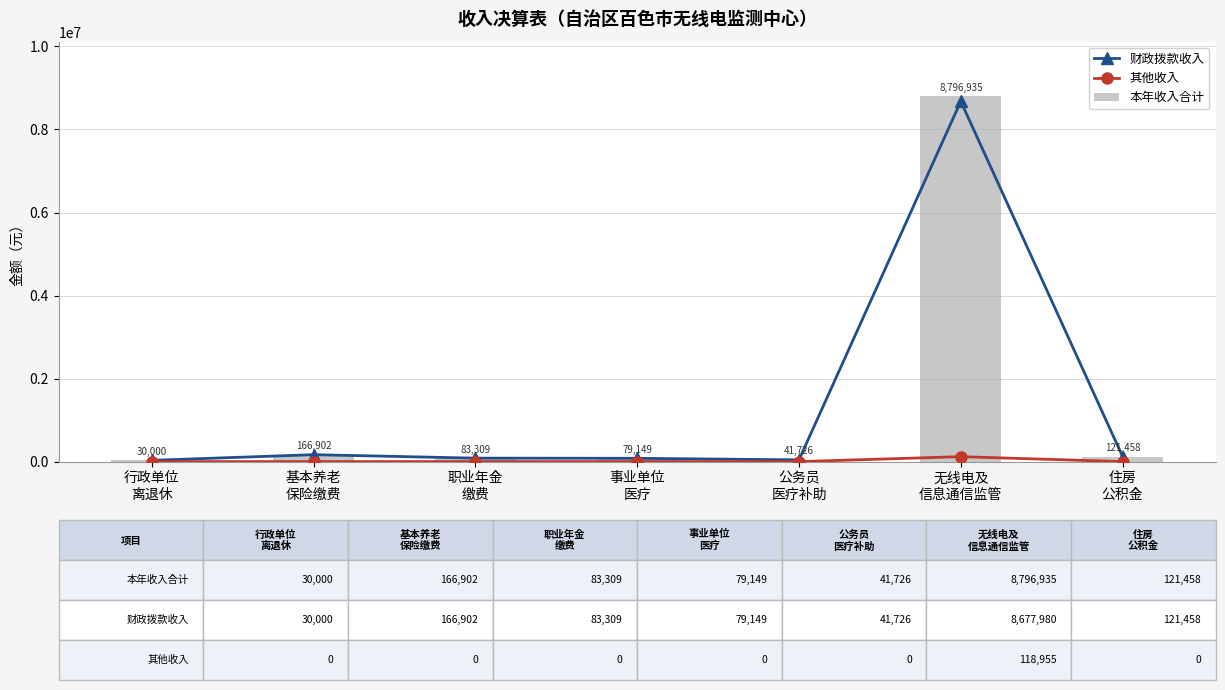

Is it true that 本年收入合计 equals 41725.6 at 公务员
医疗补助?

True